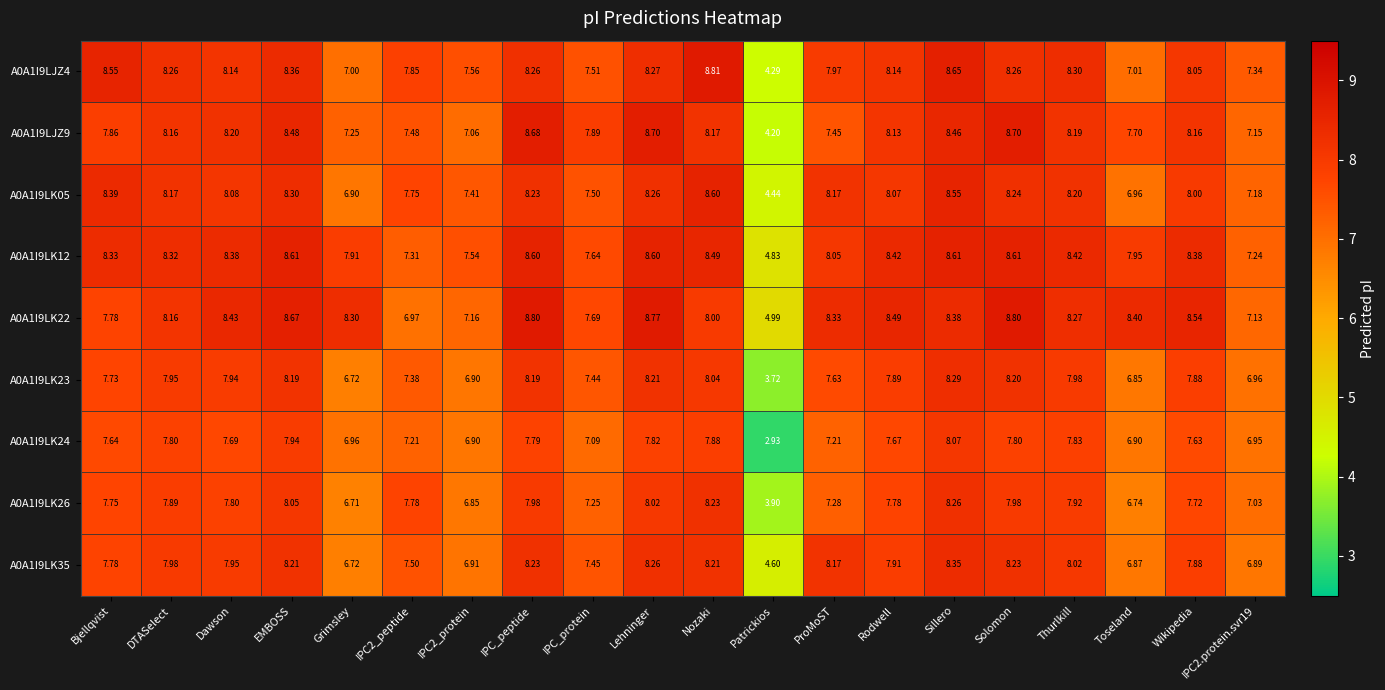

At which category does the chart reach its peak across all series?

Nozaki